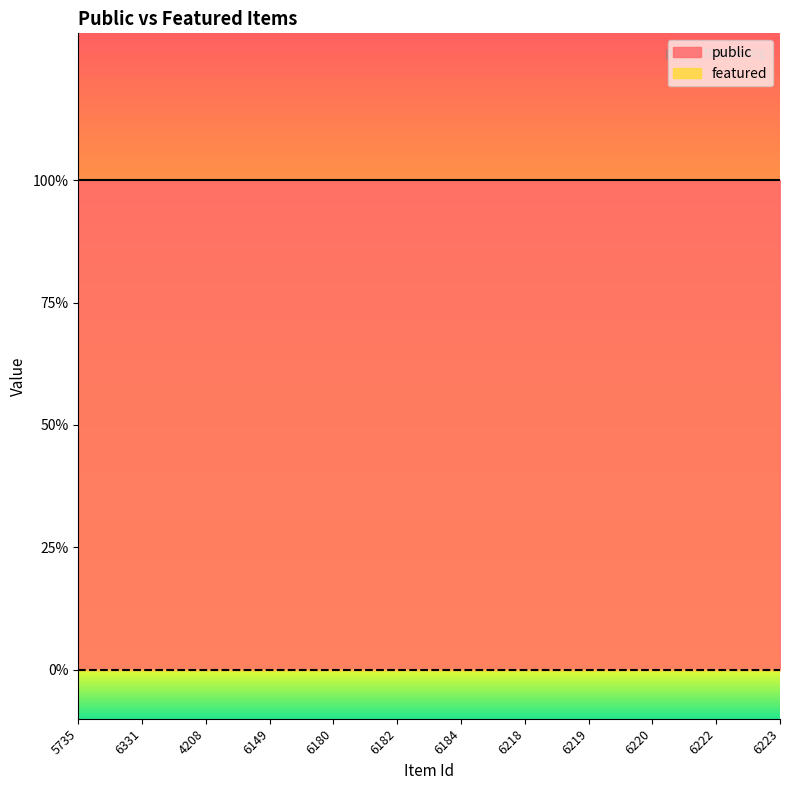

Reading left to right, what are all the values shown in this chart?

public: 5735=1	6331=1	4208=1	6149=1	6180=1	6182=1	6184=1	6218=1	6219=1	6220=1	6222=1	6223=1
featured: 5735=0	6331=0	4208=0	6149=0	6180=0	6182=0	6184=0	6218=0	6219=0	6220=0	6222=0	6223=0